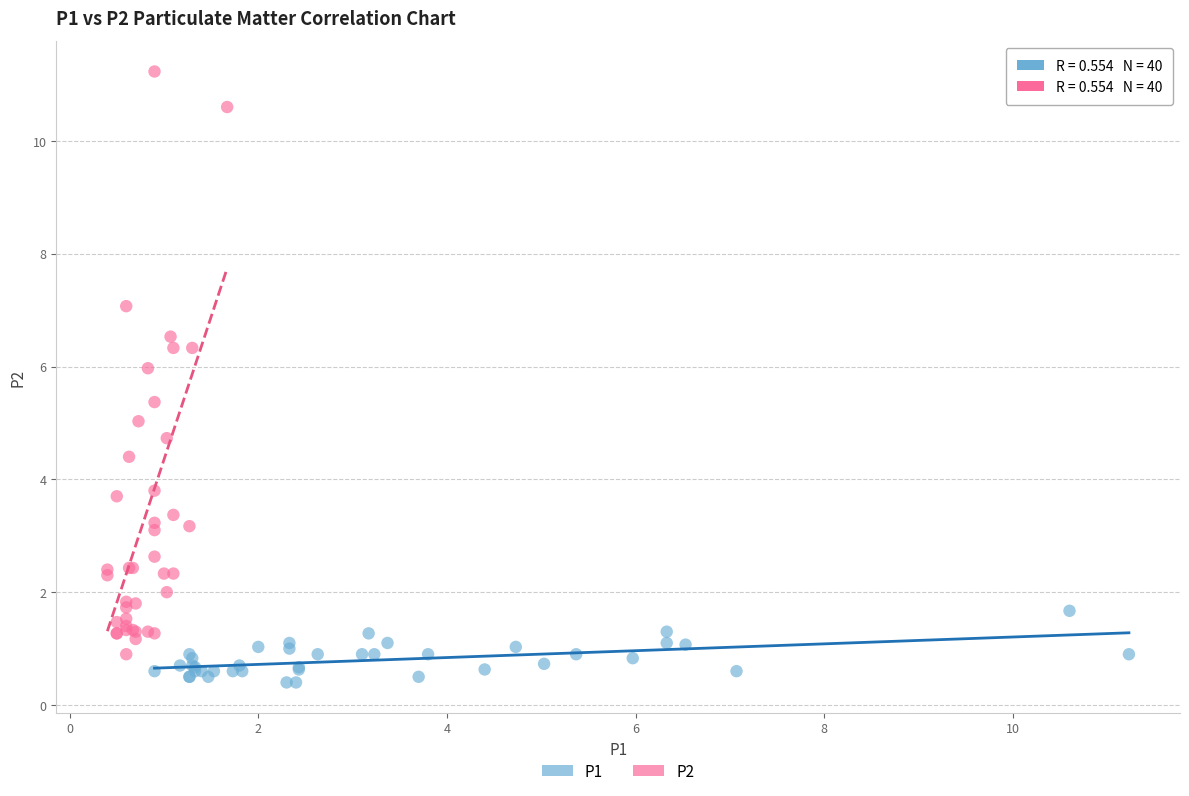

Which series has the largest Y range (max minus min)?

P2